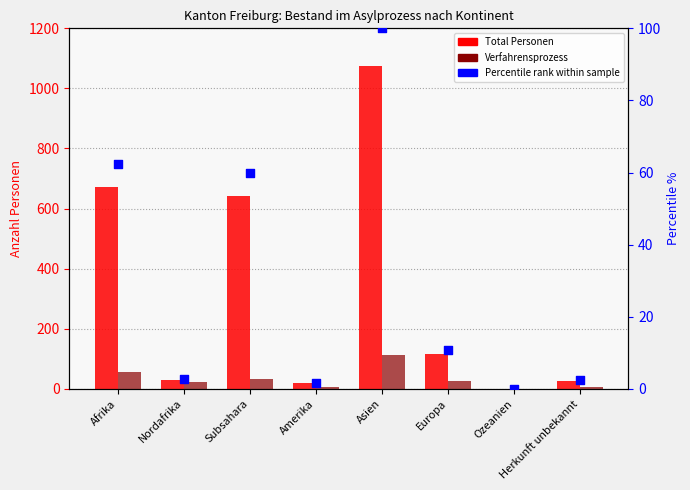

Is the value of Percentile rank within sample at Asien greater than the value of Verfahrensprozess at Nordafrika?

Yes